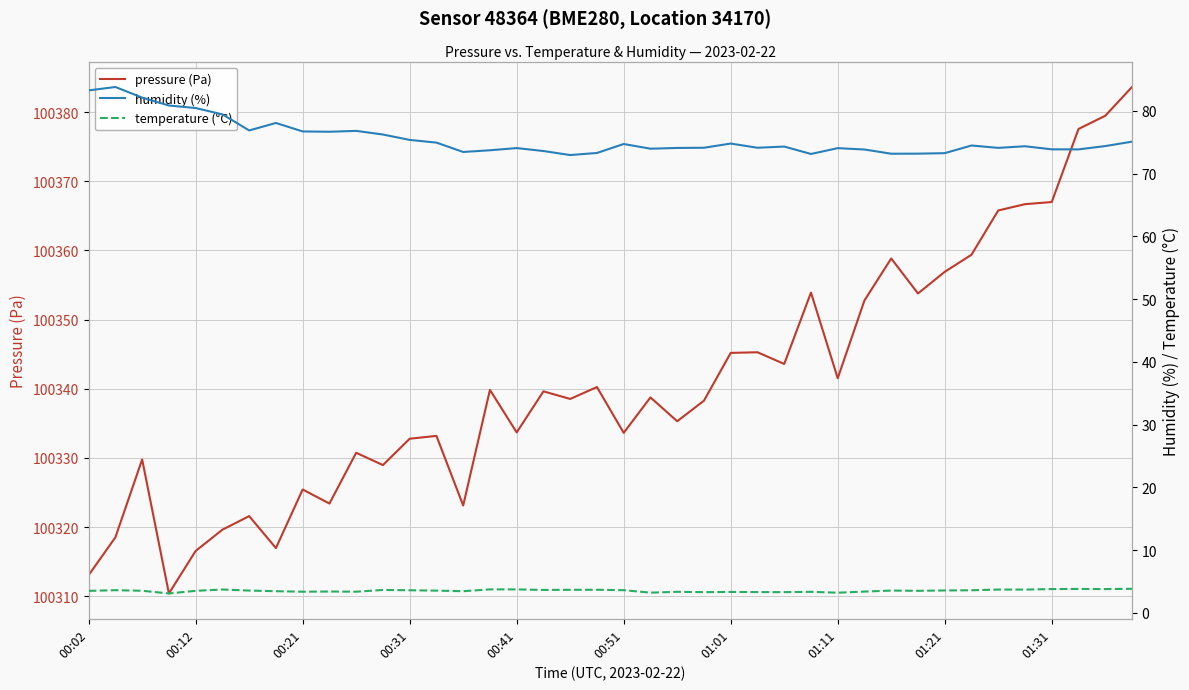

The value of pressure (Pa) at 00:41 is 55114.3. True or false?

False